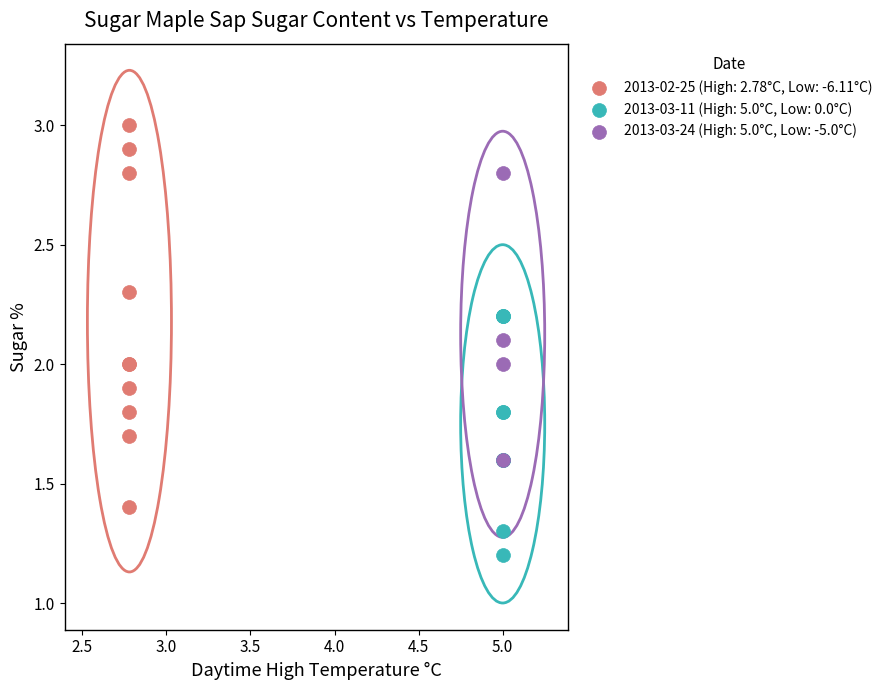

Which series reaches the minimum Y coordinate?

2013-03-11 (High: 5.0°C, Low: 0.0°C)